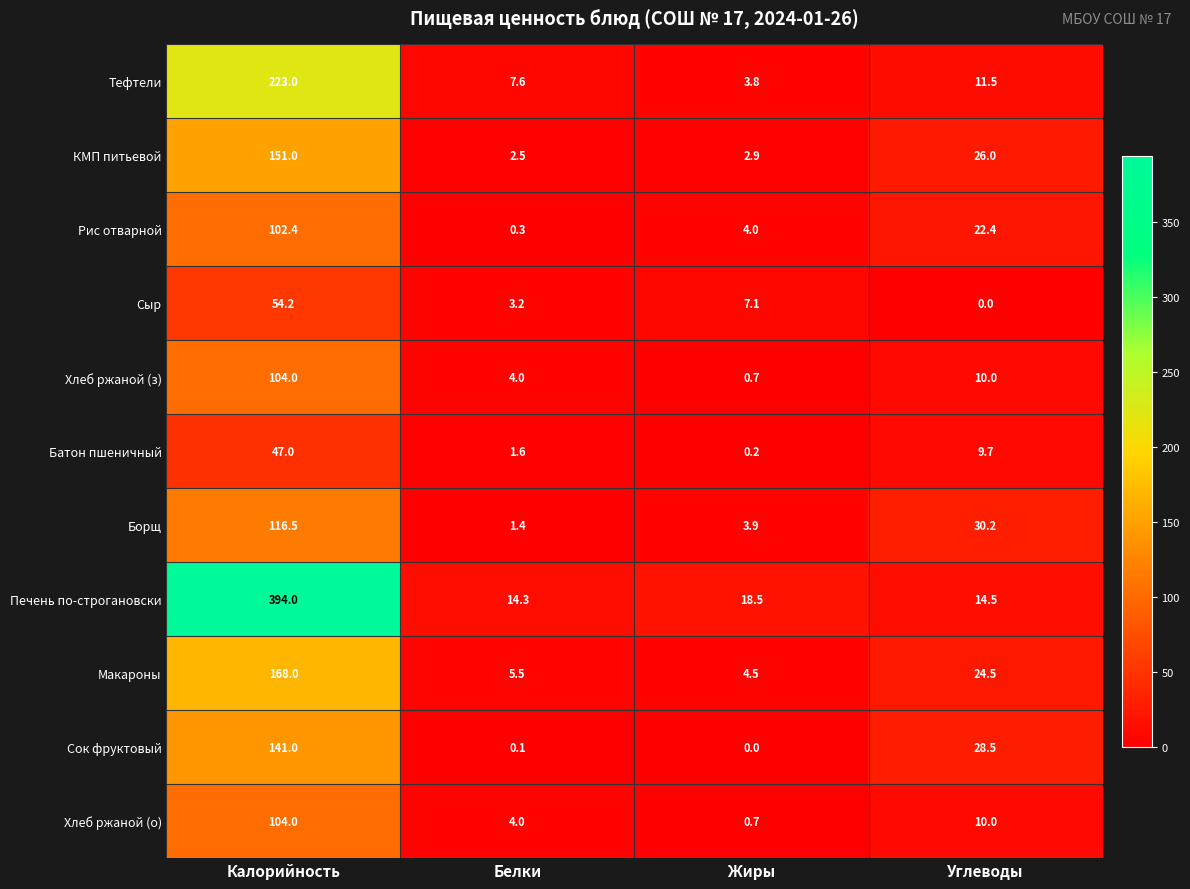

What value does the Сыр series have at Калорийность?

54.2